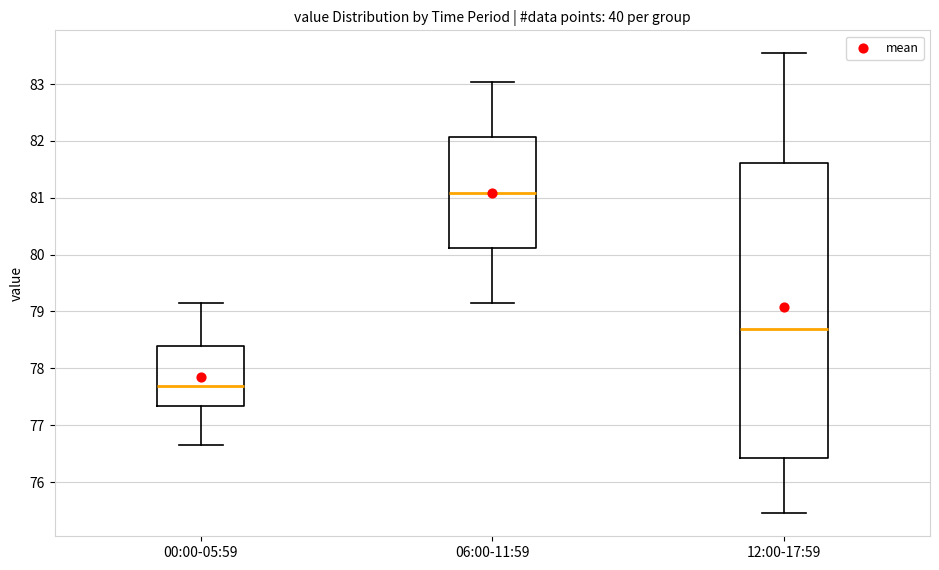

Which box is the tallest, from its lower edge to its upper edge?

12:00-17:59